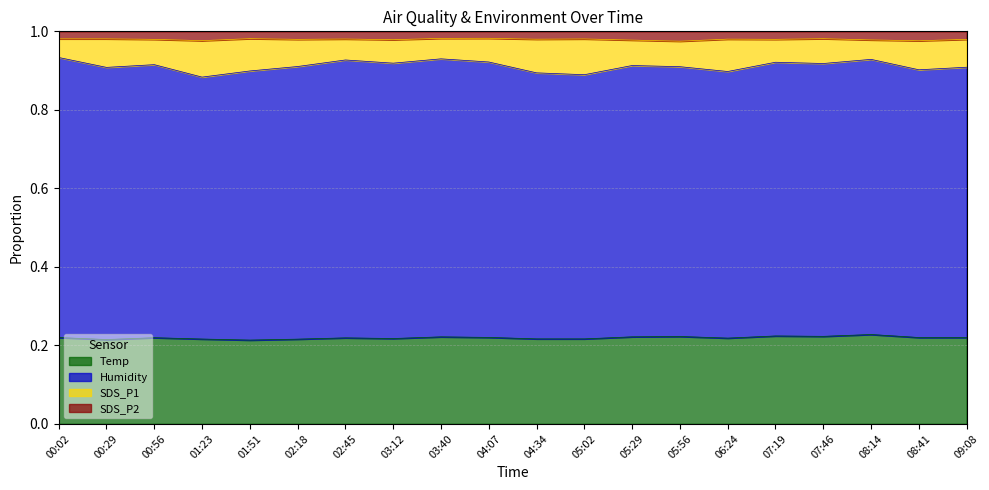

True or false: Temp has a value of 0.3 at 02:45.

False